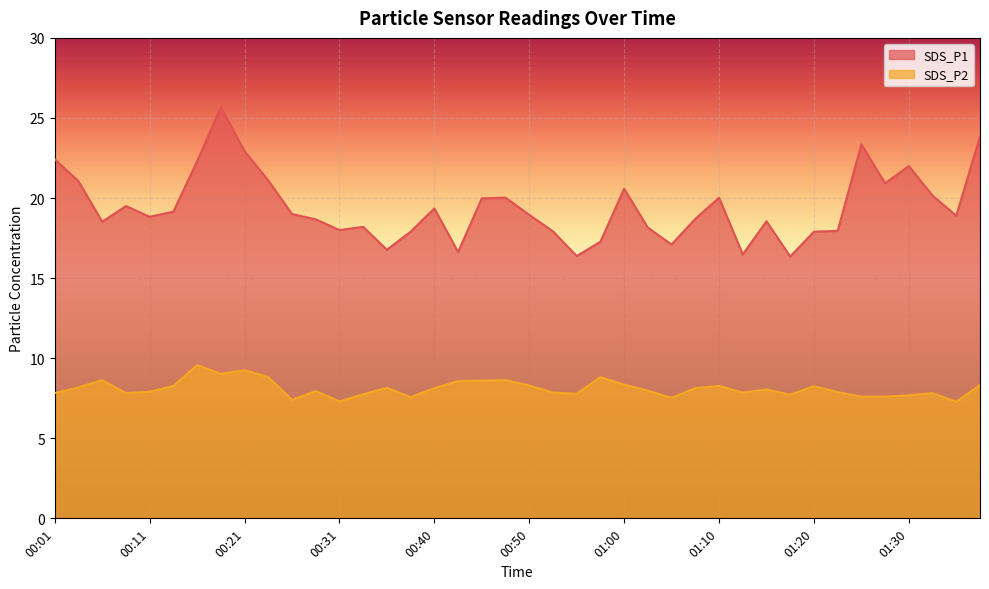

True or false: SDS_P2 has more than 2 interior local peaks.

True